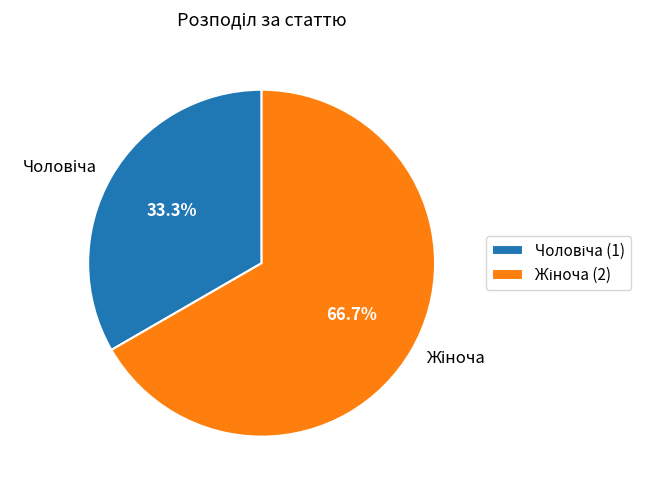

Is there a majority slice in this chart?

Yes